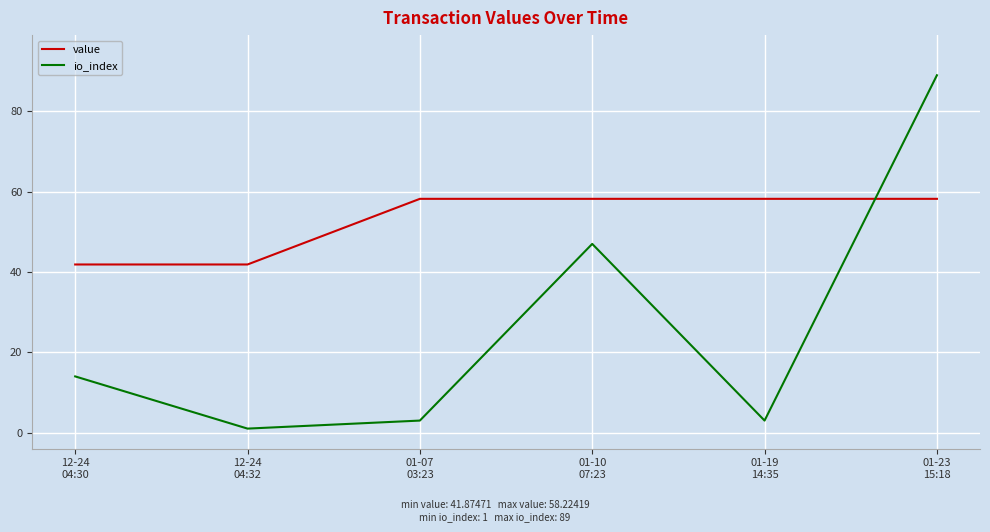

Which series ends up on top after the final intersection of value and io_index?

io_index